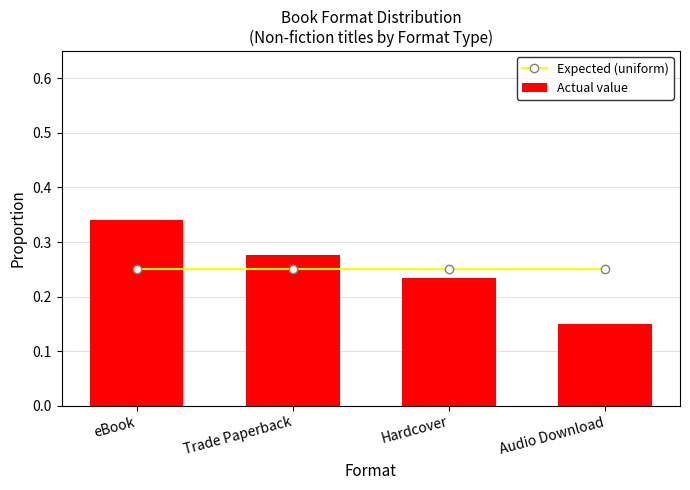

What is the average value of the Expected (uniform) series?

0.2